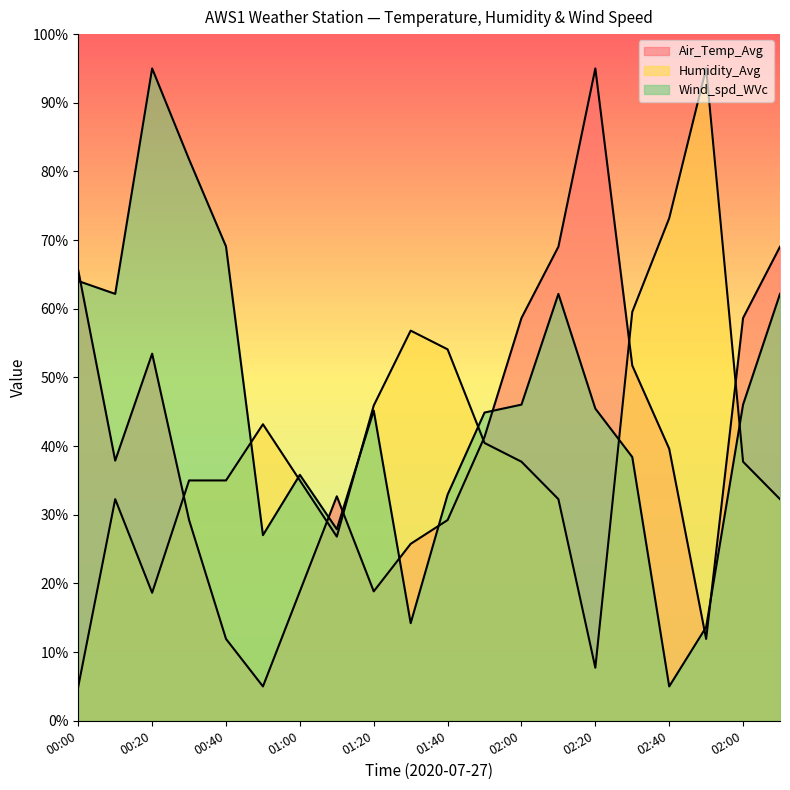

What is the label of the 18th point from the right?

00:20